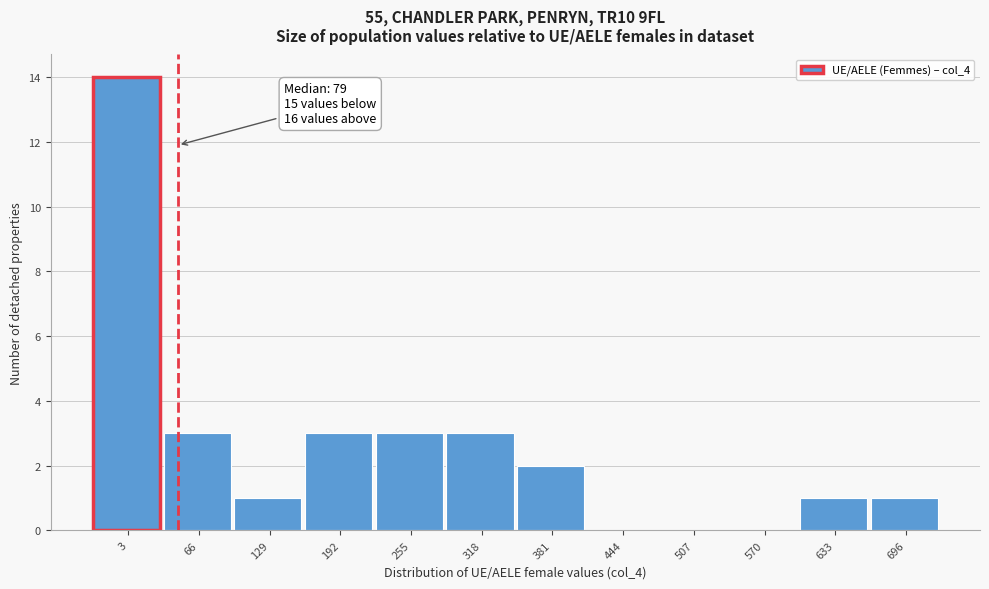

Reading left to right, extract all data points from this chart.

3=14	66=3	129=1	192=3	255=3	318=3	381=2	444=0	507=0	570=0	633=1	696=1